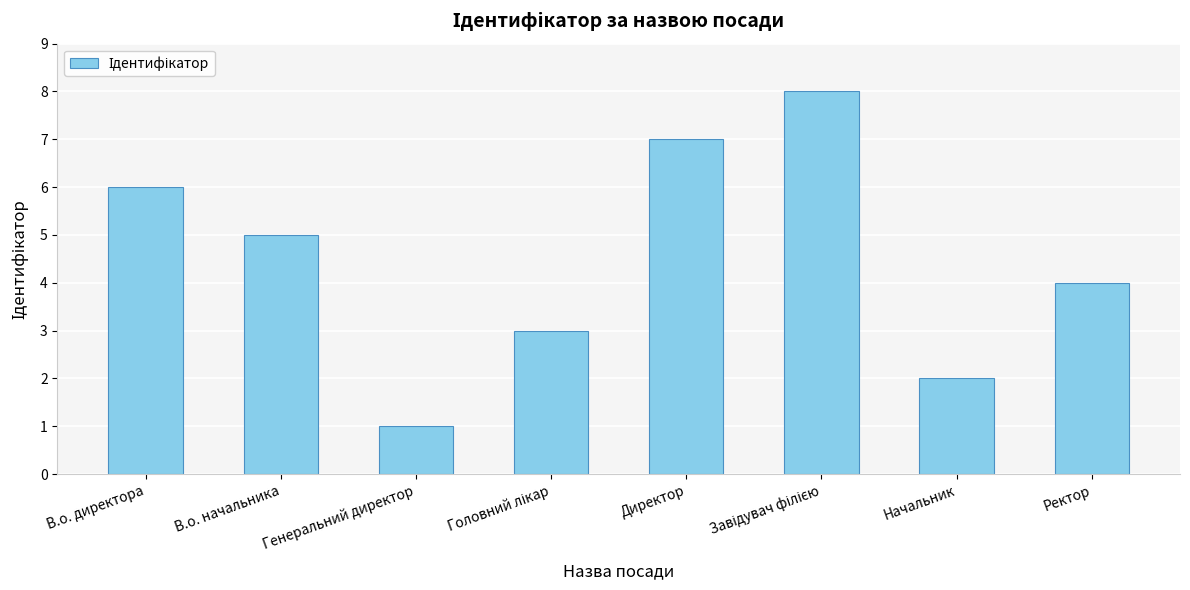

The value at В.о. начальника is 5. True or false?

True